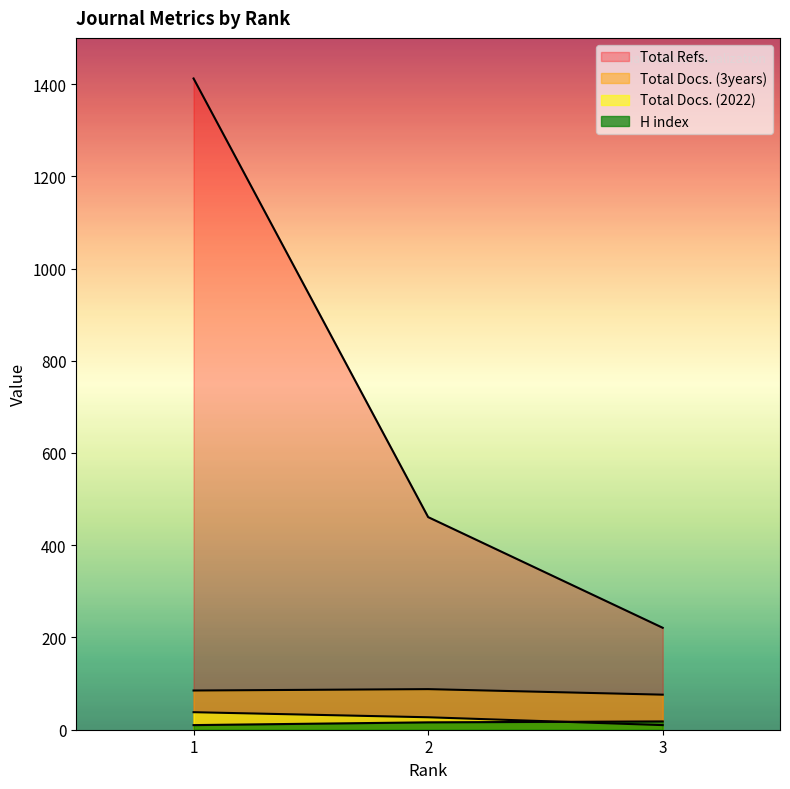

Reading right to left, what are all the values shown in this chart?

H index: 18	16	10
Total Docs. (2022): 10	27	38
Total Docs. (3years): 76	88	85
Total Refs.: 221	461	1412